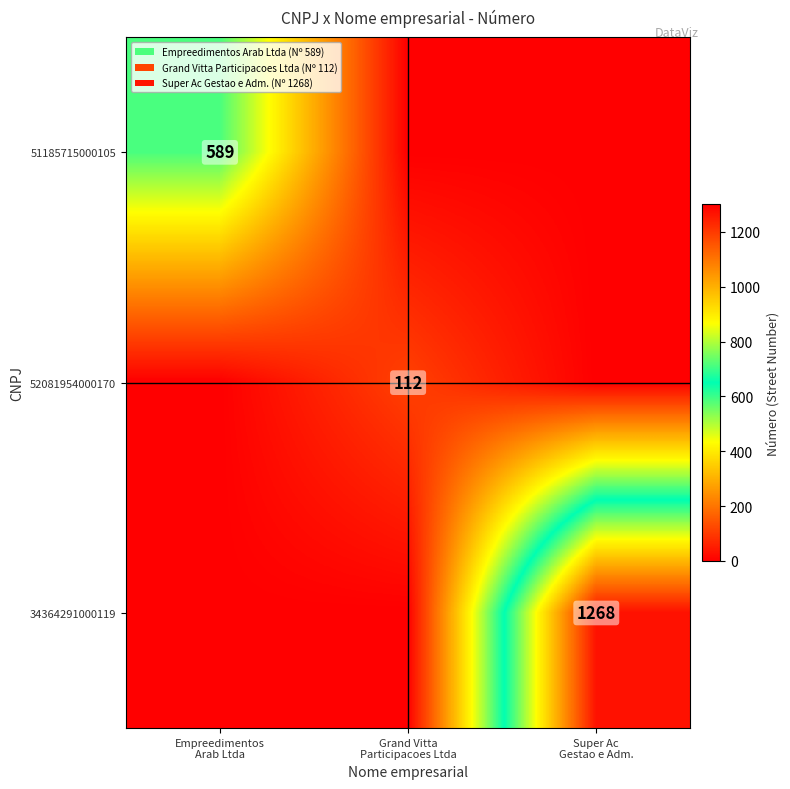

How many series are shown in this chart?

3